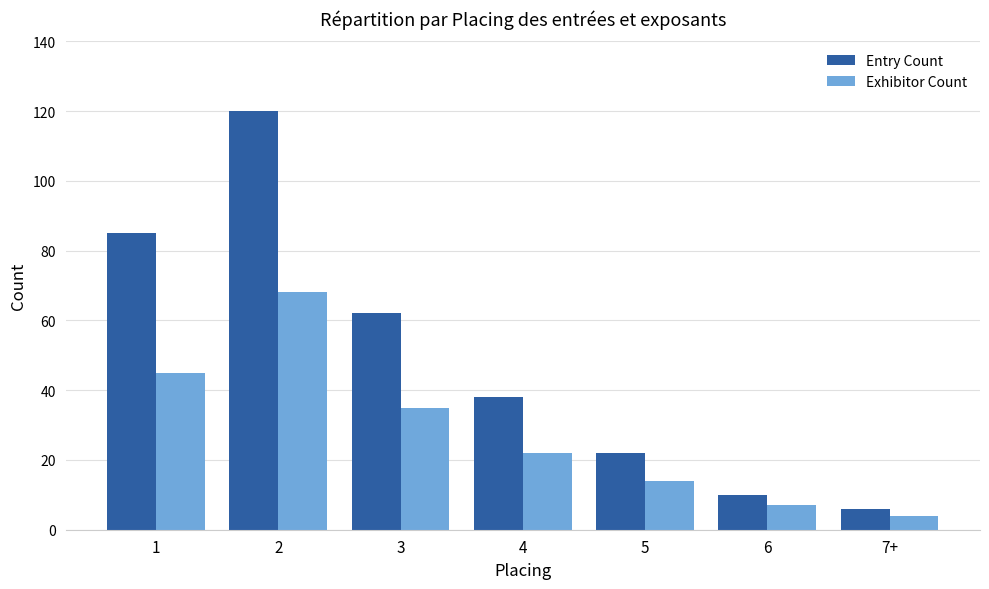

What is the difference between the Exhibitor Count values at 7+ and 2?

64